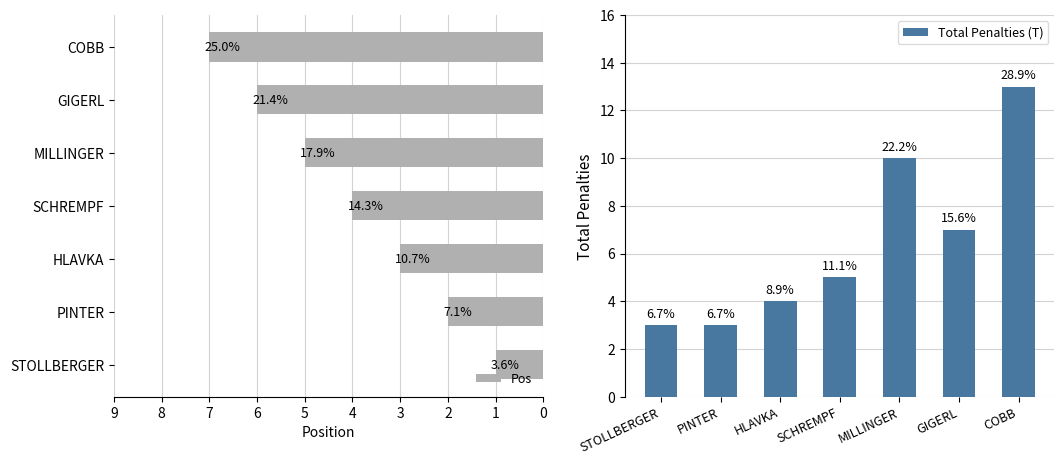

Read the Pos value at SCHREMPF.

4